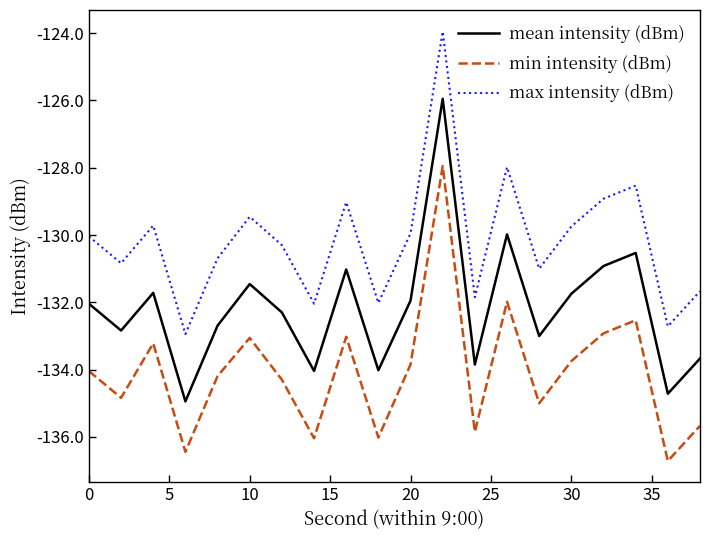

What is the lowest value of the min intensity (dBm) series?

-136.7